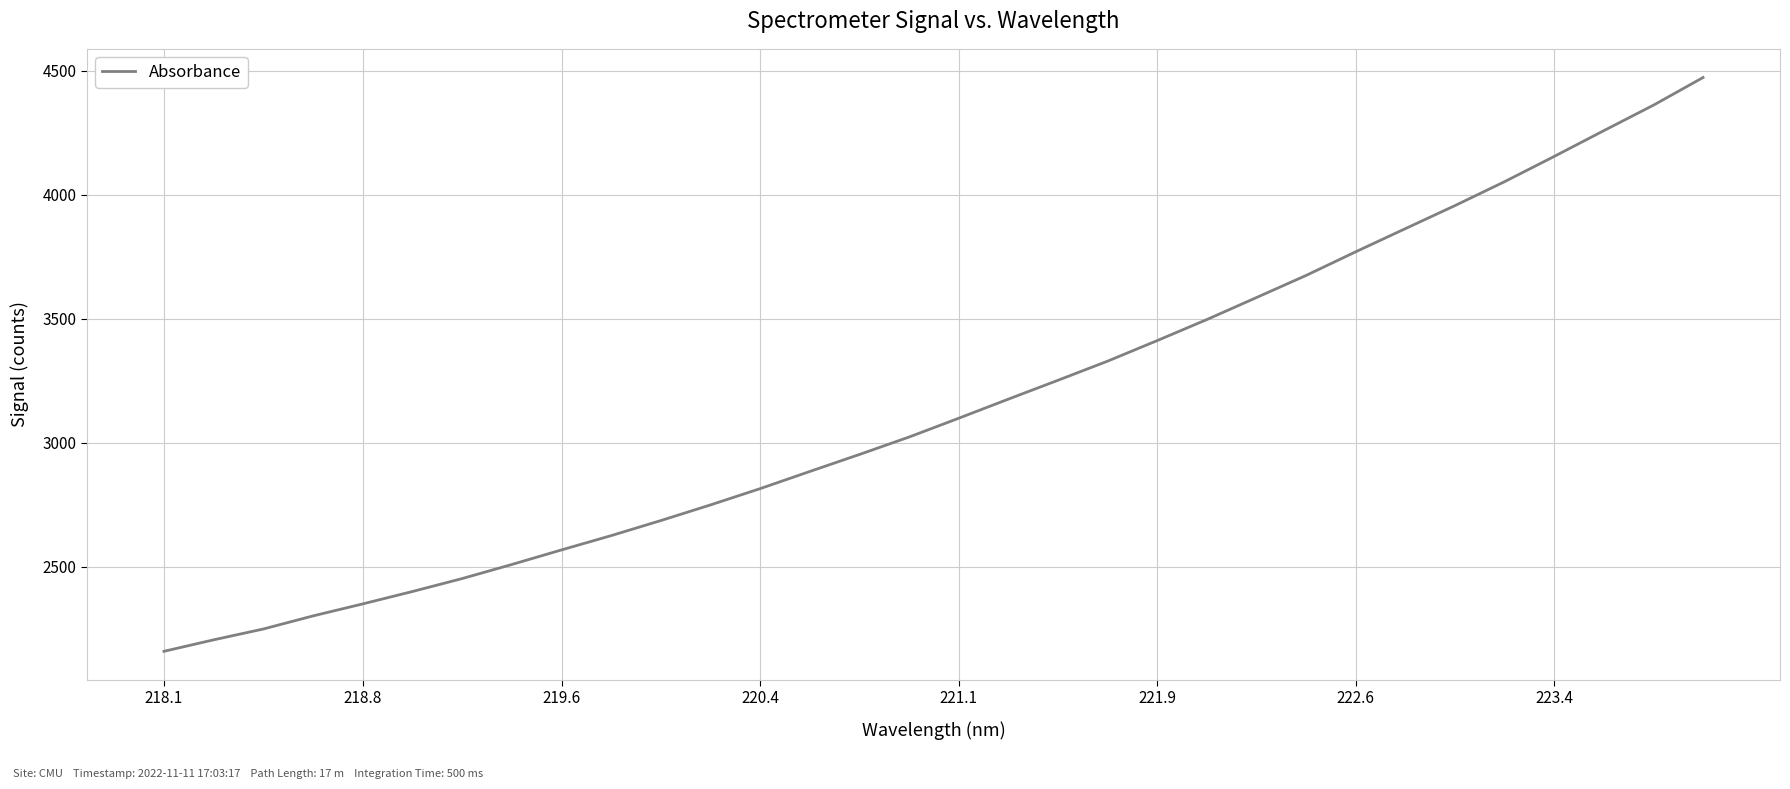

What is the average value?

3151.4